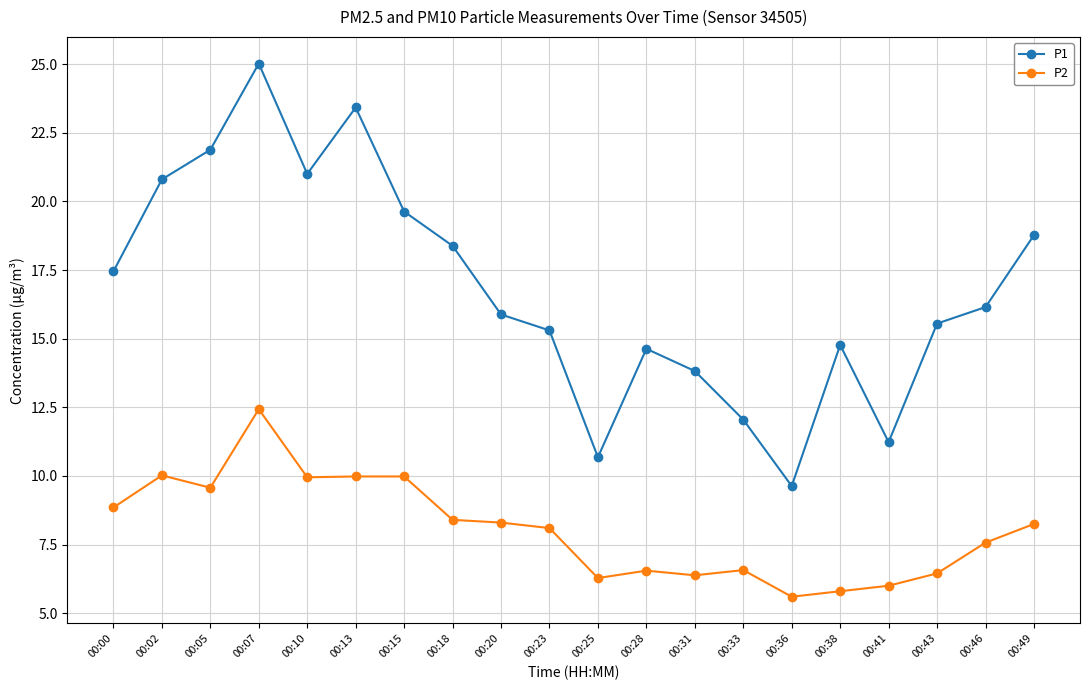

What is the total value across all series at 00:07?

37.5